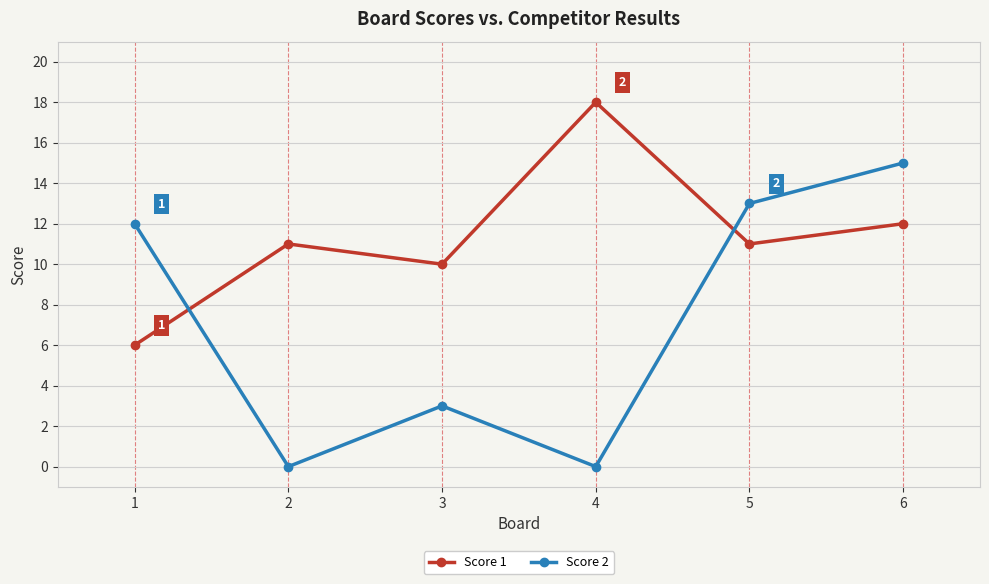

Between which two adjacent categories do Score 2 and Score 1 first intersect?

1 and 2